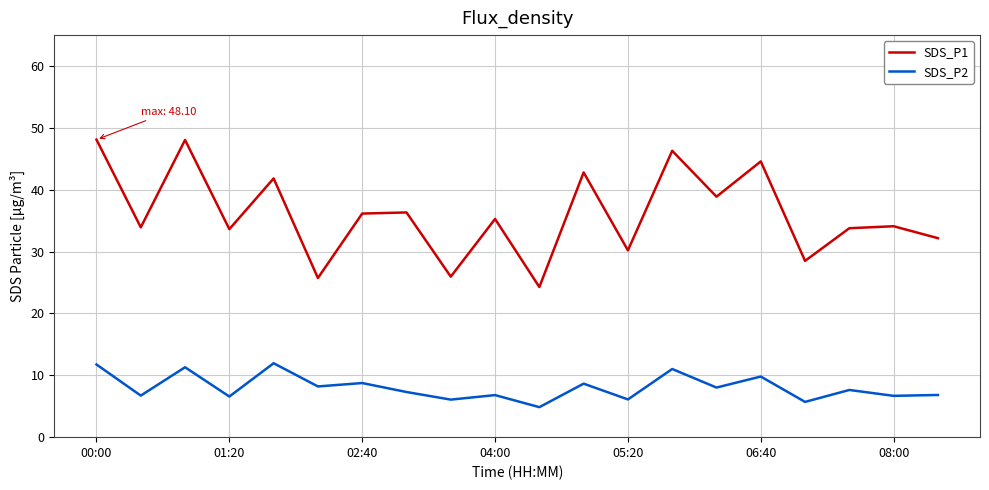

What is the lowest value of the SDS_P1 series?

24.3